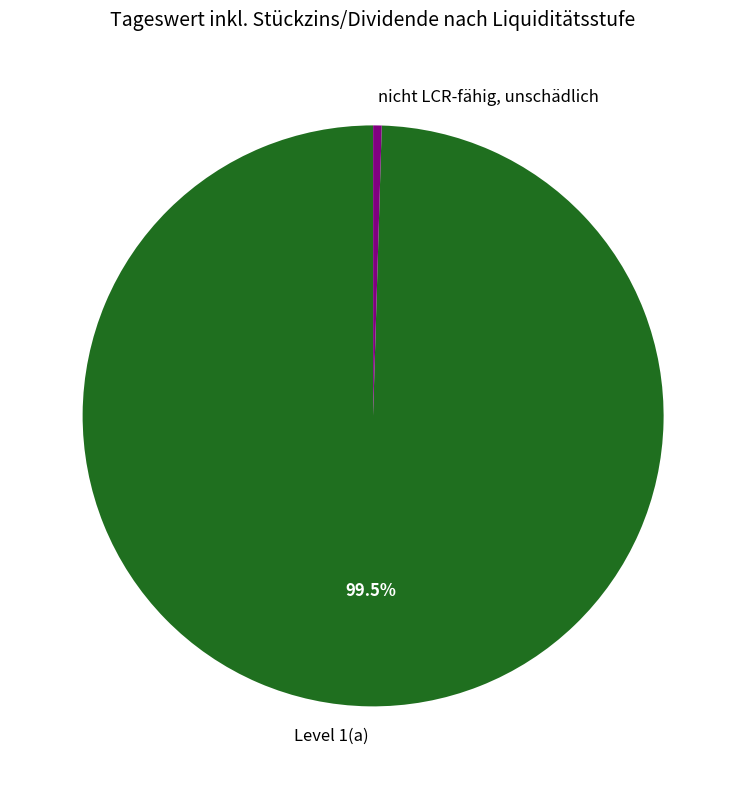

Rank the categories by value from highest to lowest.

Level 1(a), nicht LCR-fähig, unschädlich